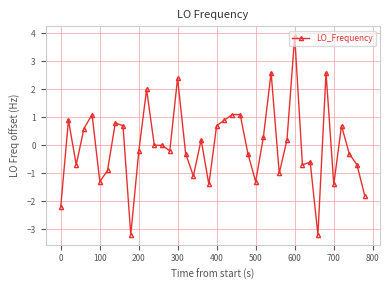

What is the maximum value shown in the chart?

3.9